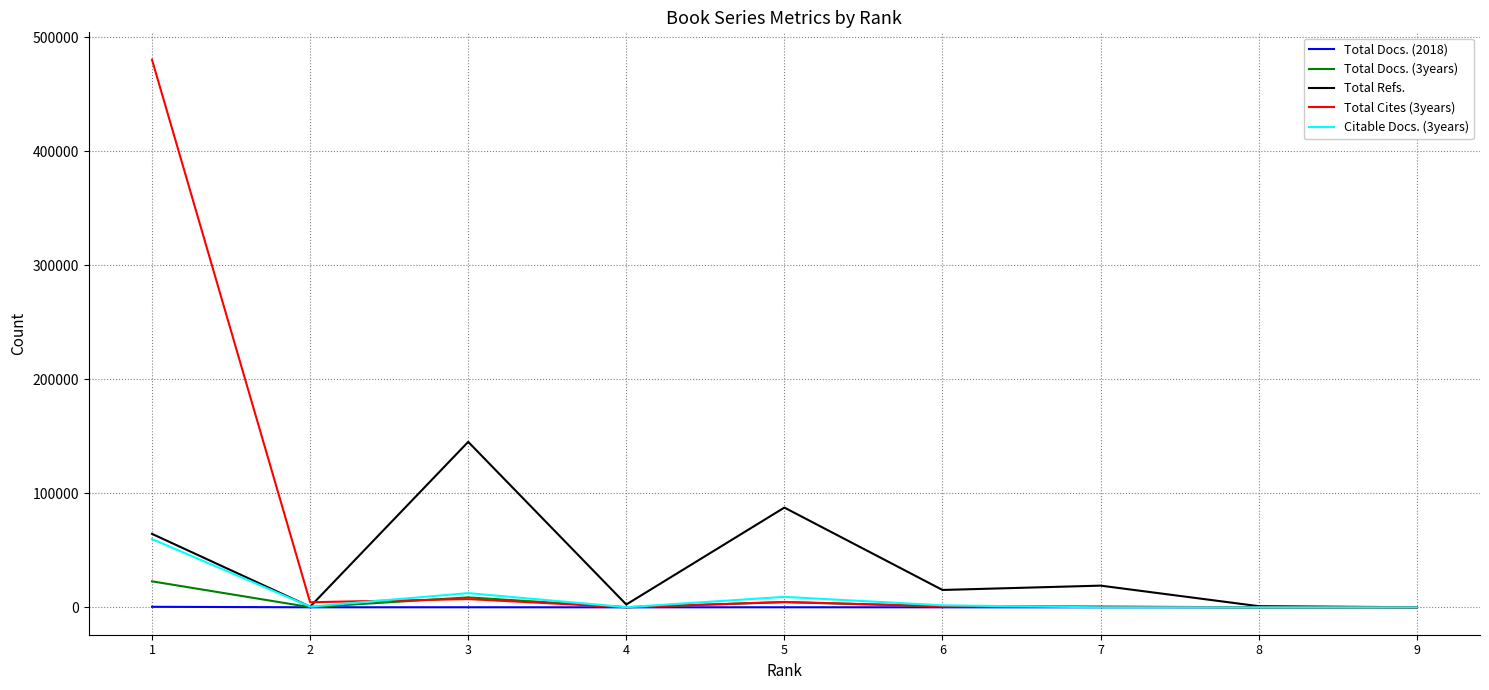

At which category does Total Docs. (3years) reach its first local peak?

3